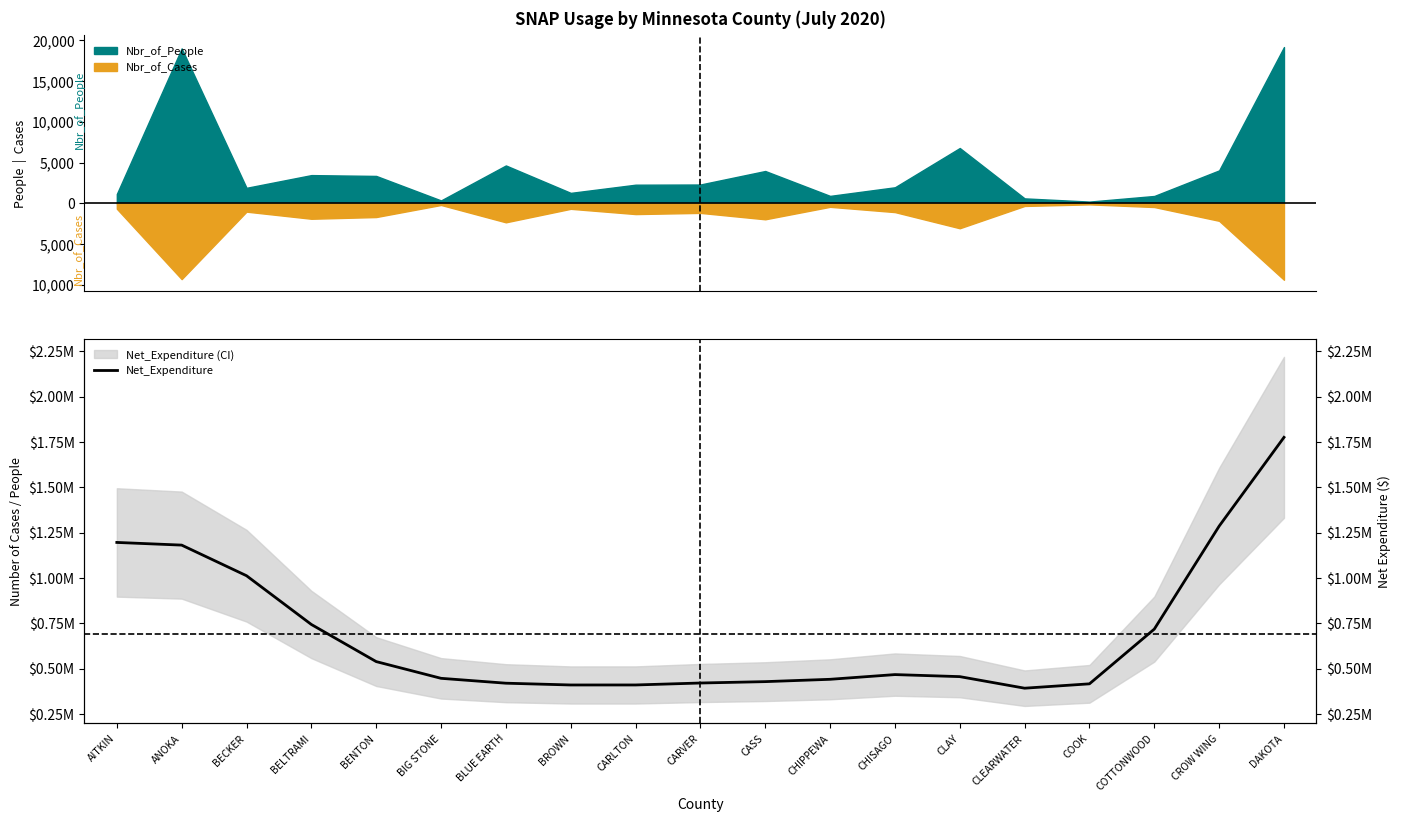

At which category does the chart reach its minimum across all series?

CLEARWATER